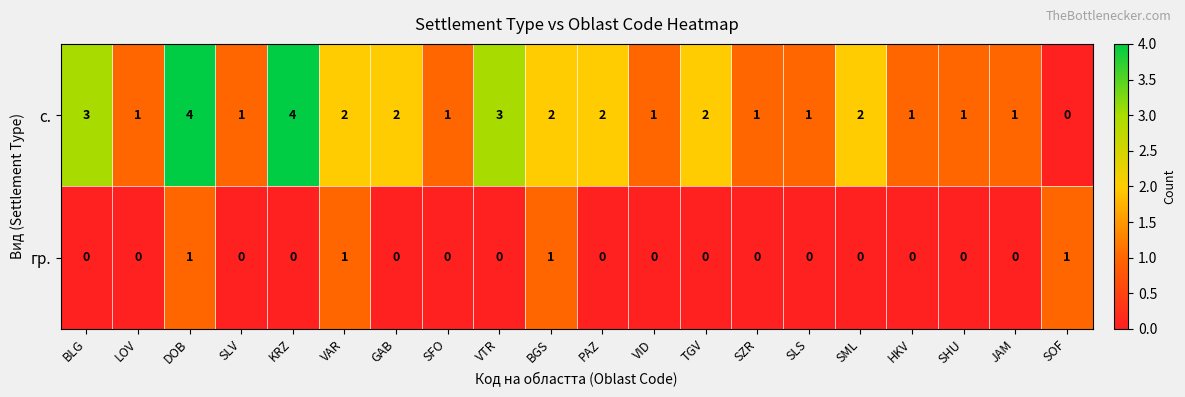

What is the greatest value displayed?

4